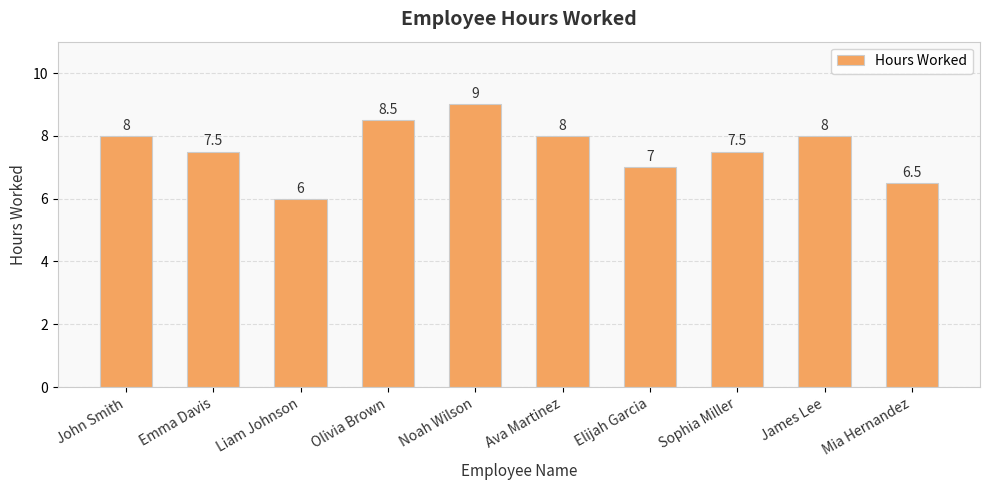

Between Ava Martinez and Mia Hernandez, which is larger?

Ava Martinez